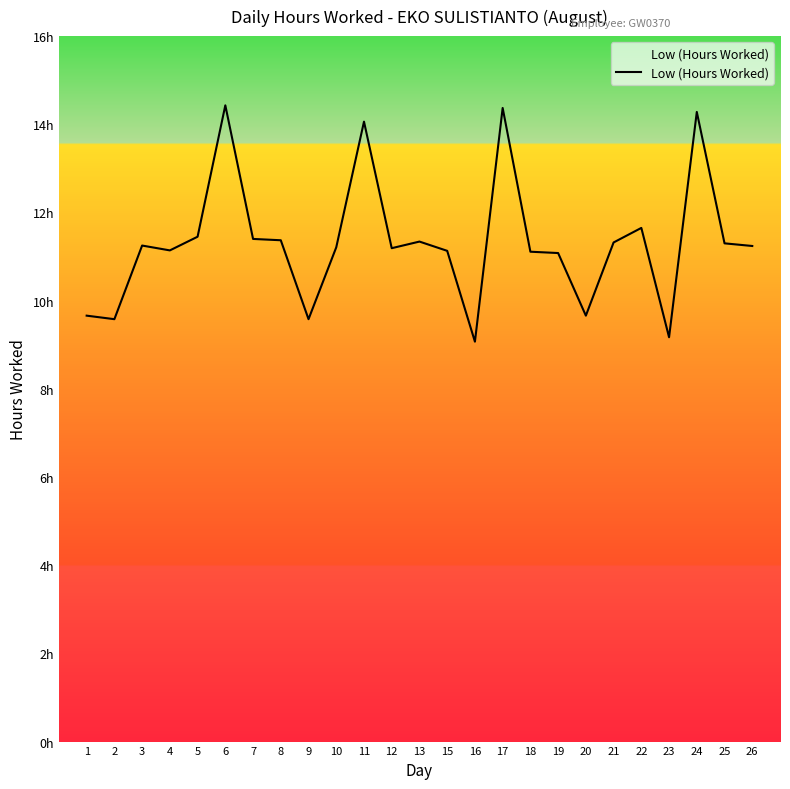

Between 1 and 7, which is larger?

7